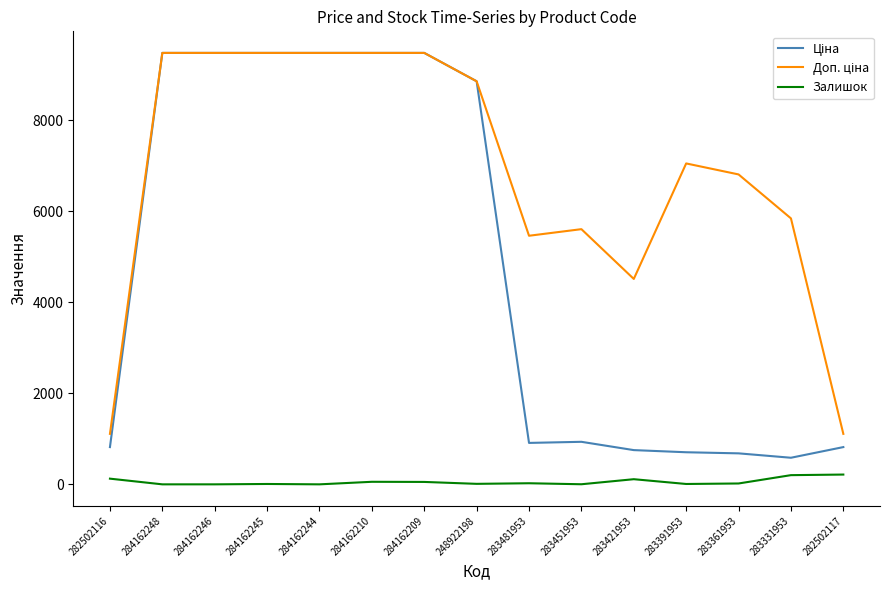

What is the difference between the highest and lowest values at 284162244?

9480.1